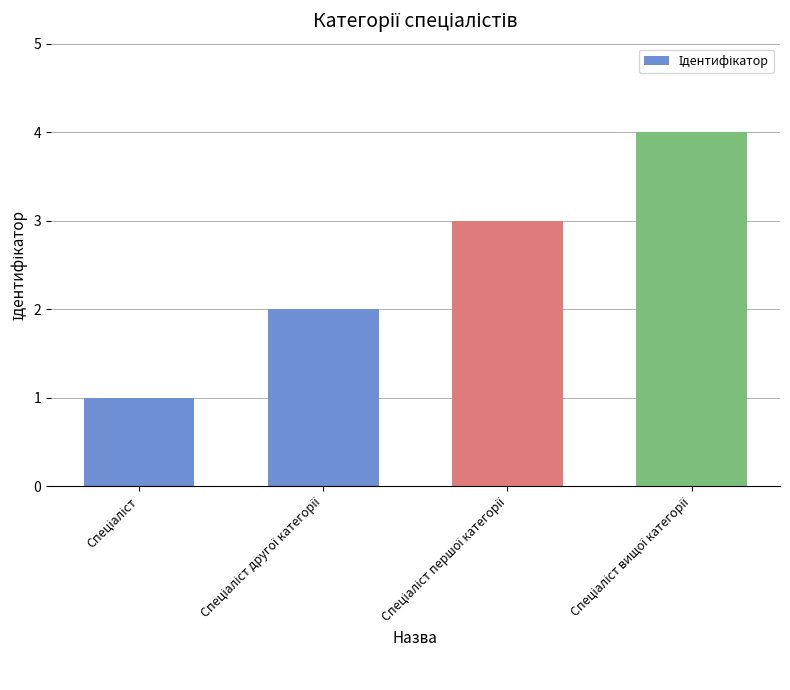

How many distinct data groups are displayed?

1